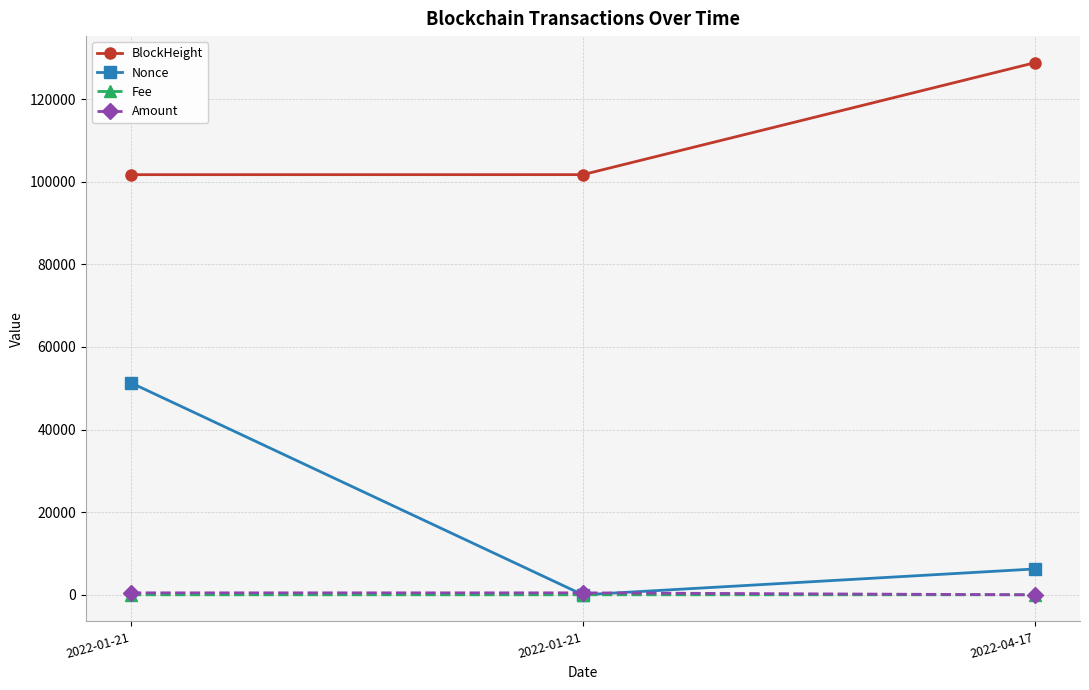

Between 2022-01-21 and 2022-01-21, which is larger?

2022-01-21